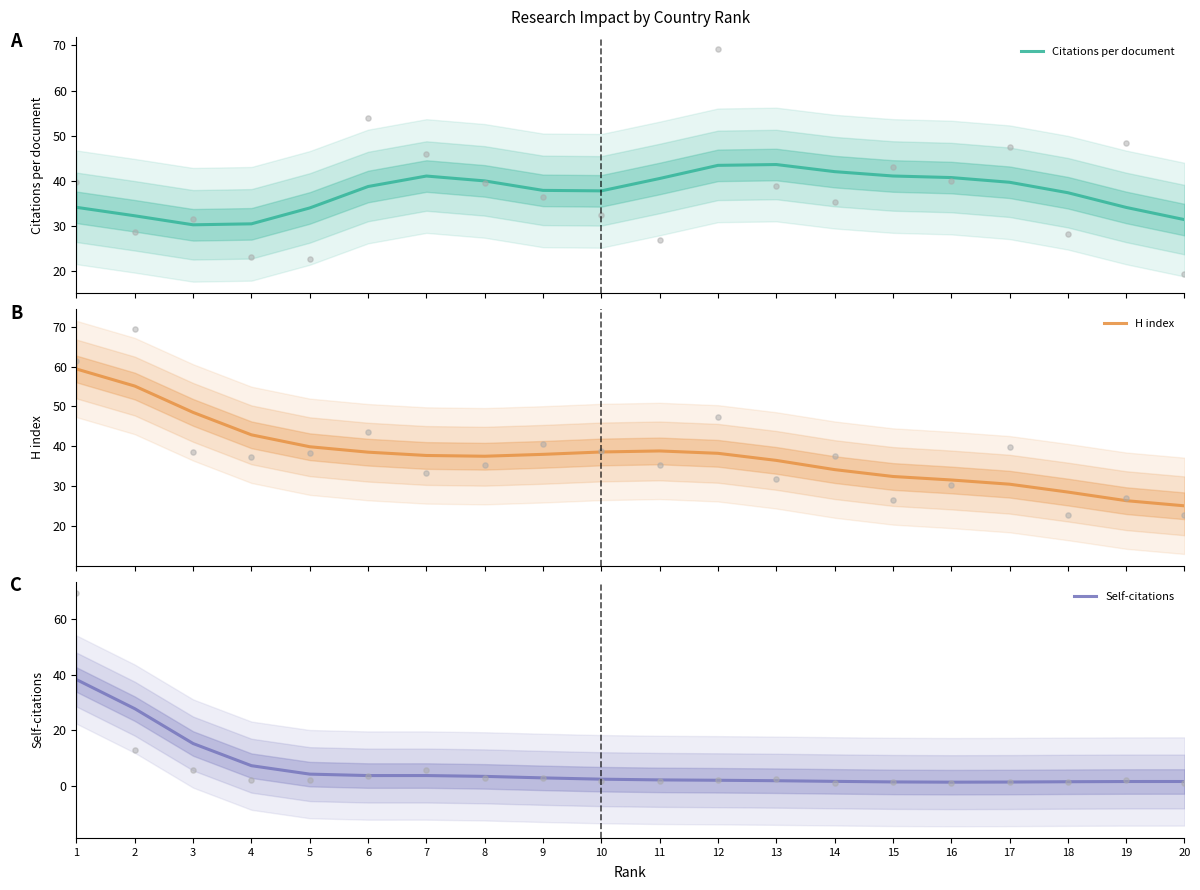

Is the value of Citations per document at 16 greater than the value of H index at 2?

No